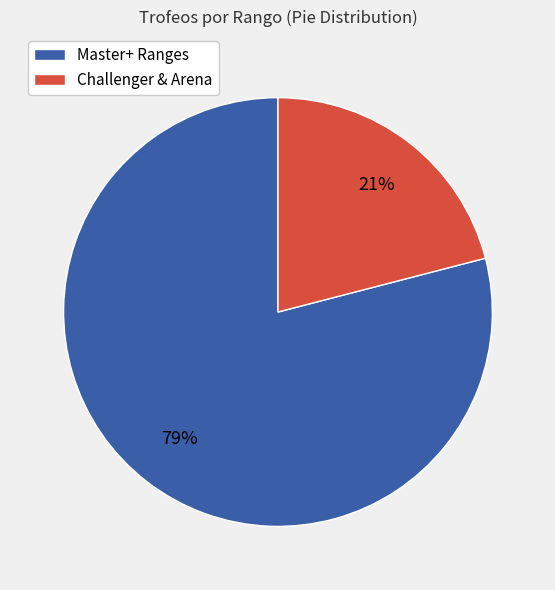

Is there a majority slice in this chart?

Yes